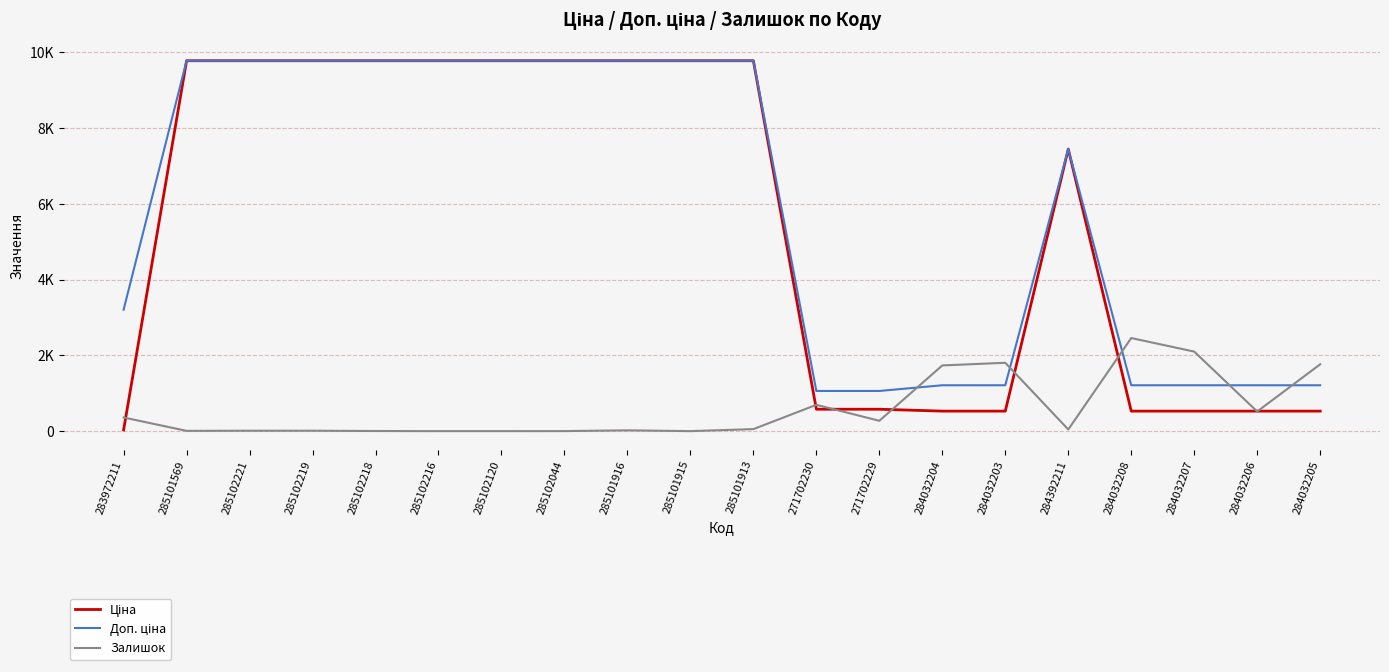

True or false: Залишок and Ціна intersect in this chart.

True